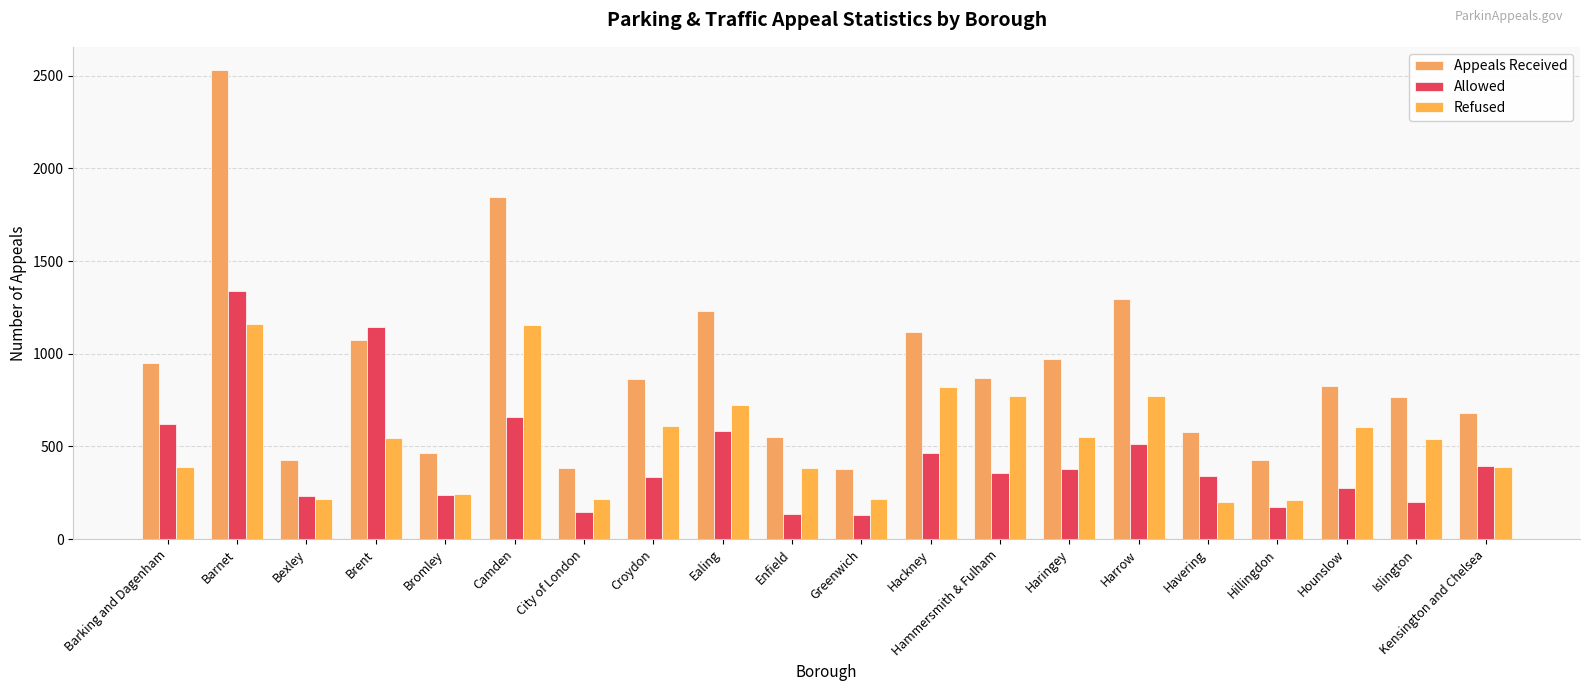

What is the lowest value of the Allowed series?

128